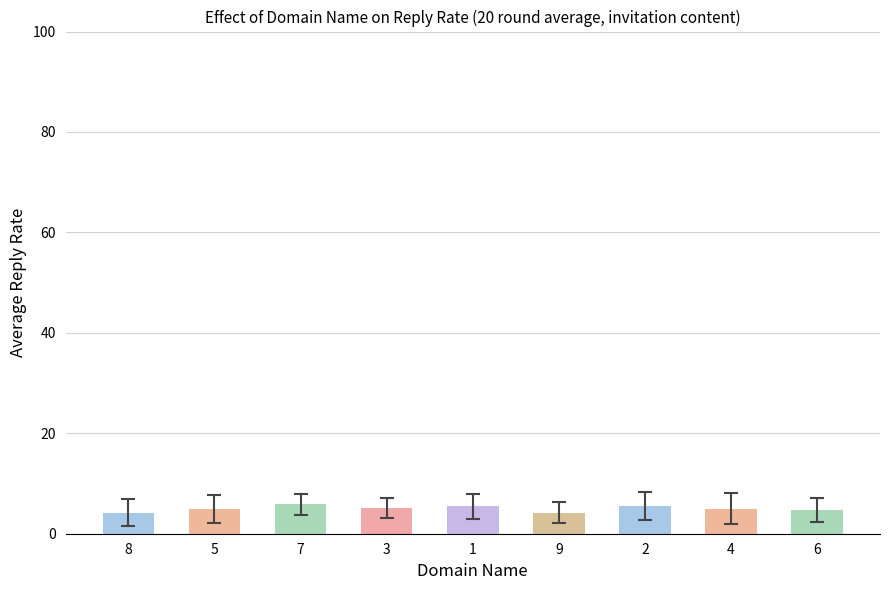

How many data points does each series have?

9